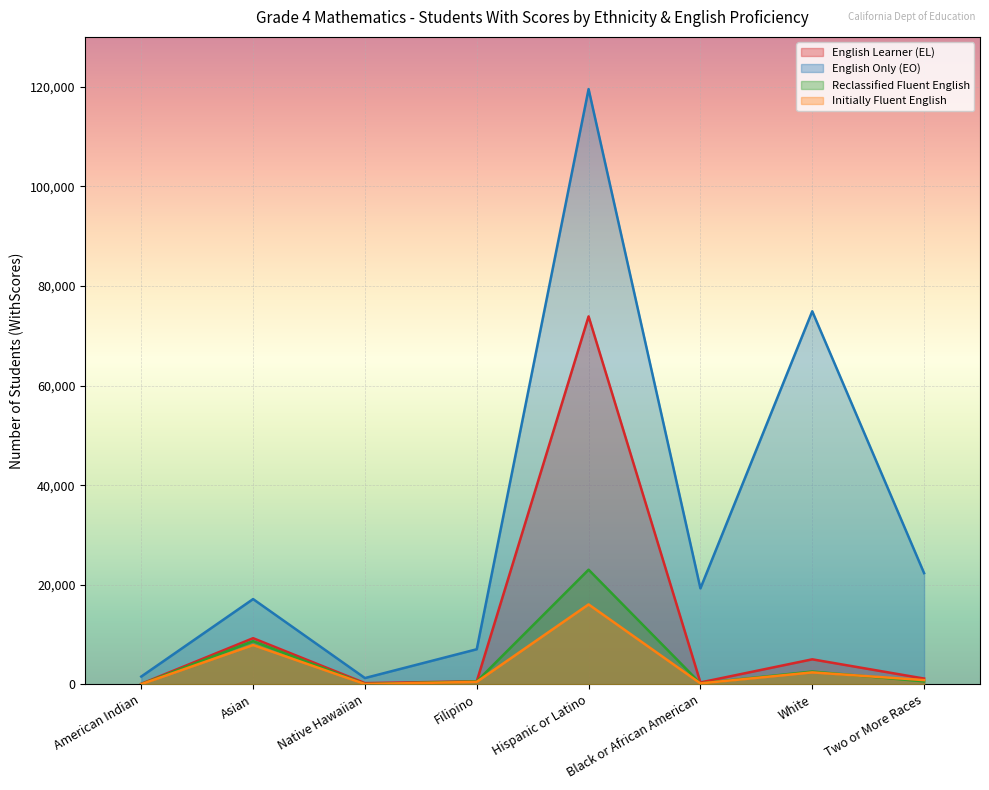

How many series are shown in this chart?

4